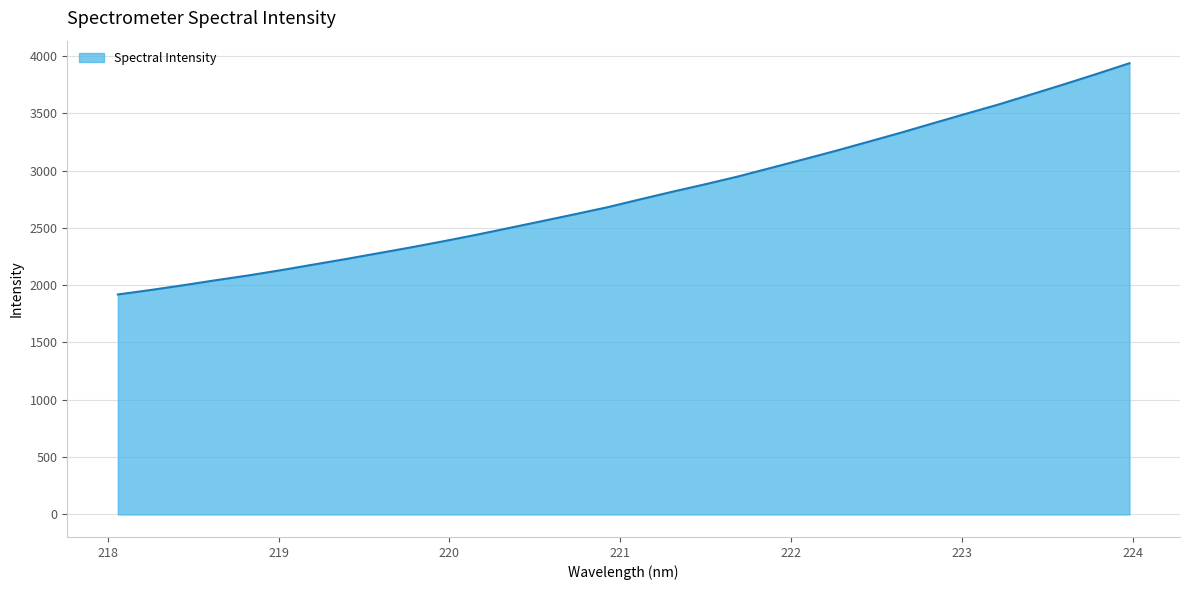

Count the number of data series in this chart.

1